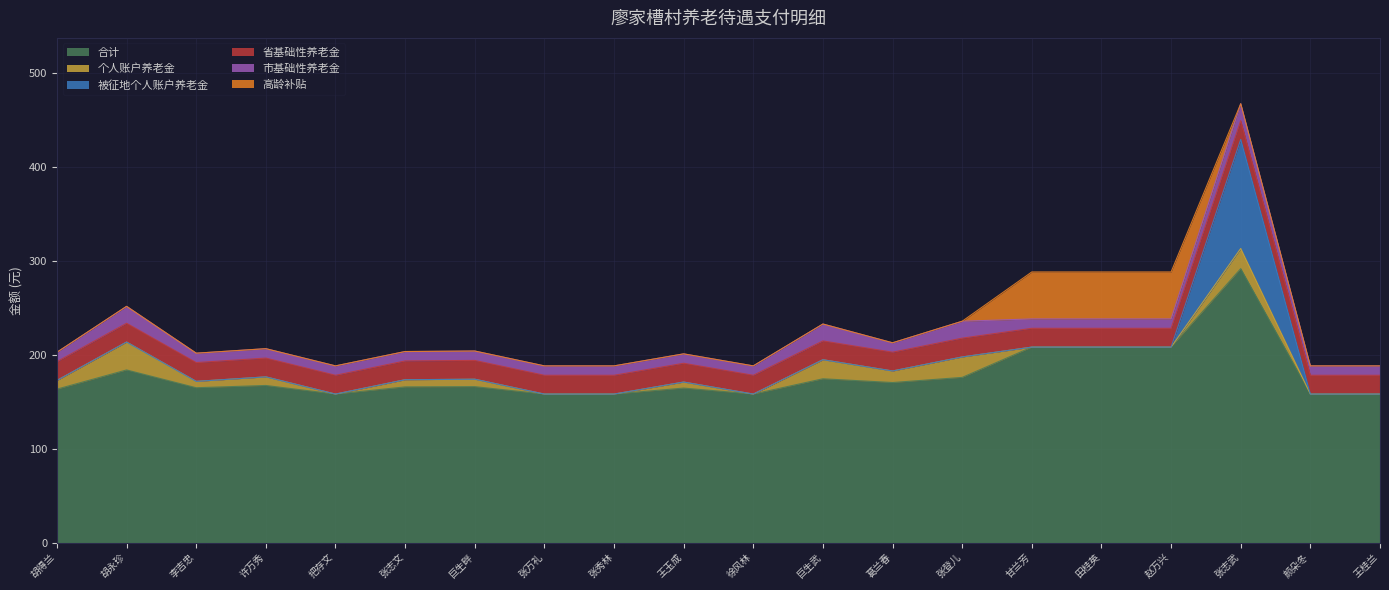

What is the average value of the 省基础性养老金 series?

20.0